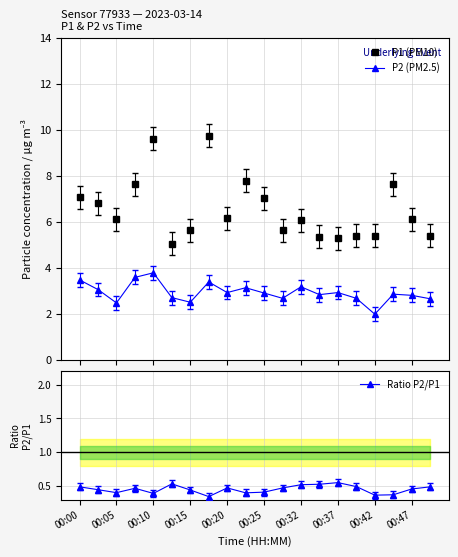

True or false: P2 (PM2.5) and Ratio P2/P1 cross at least once.

False